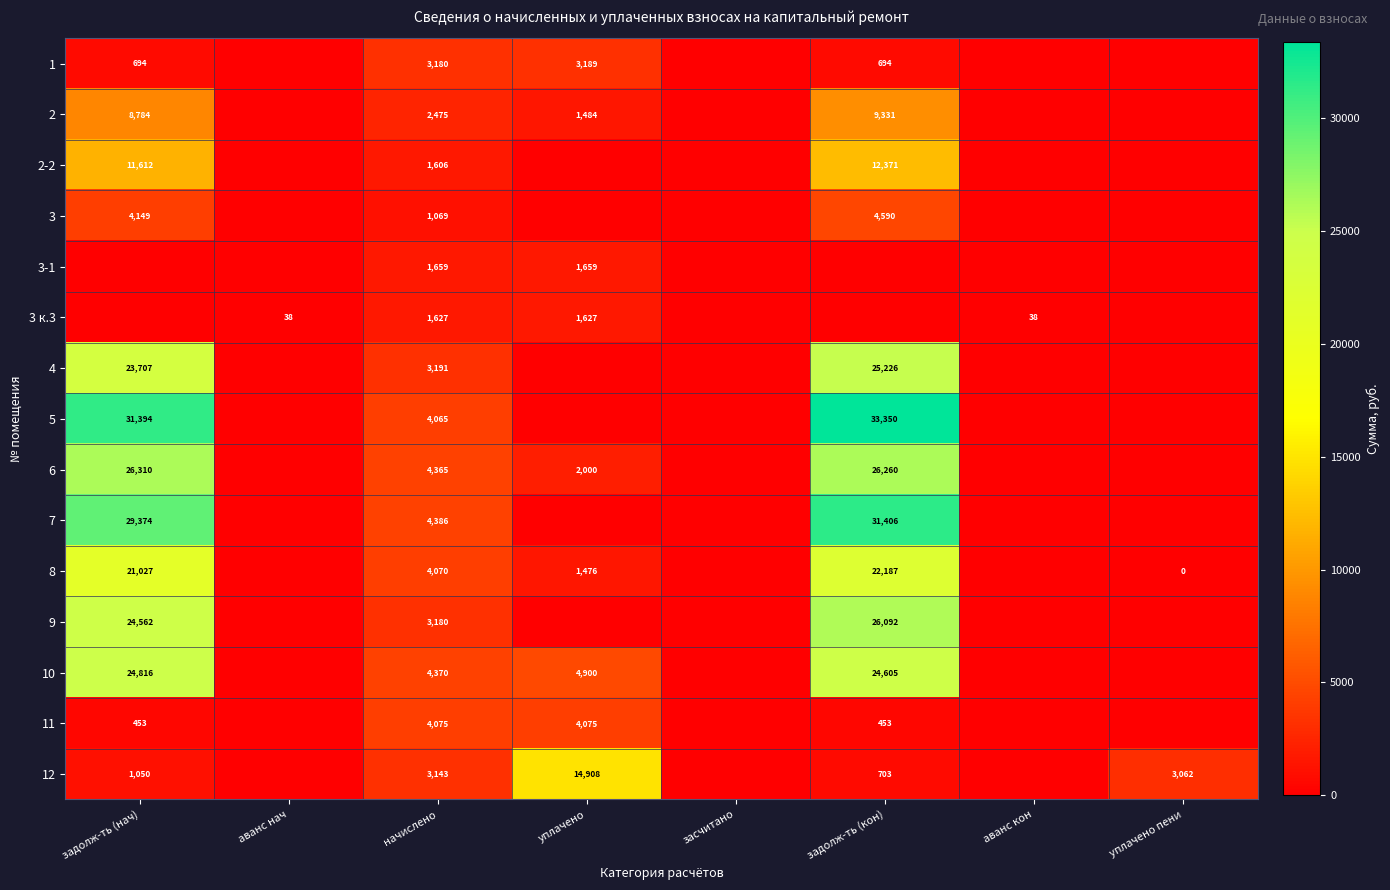

Which label corresponds to the smallest value in the chart?

аванс нач